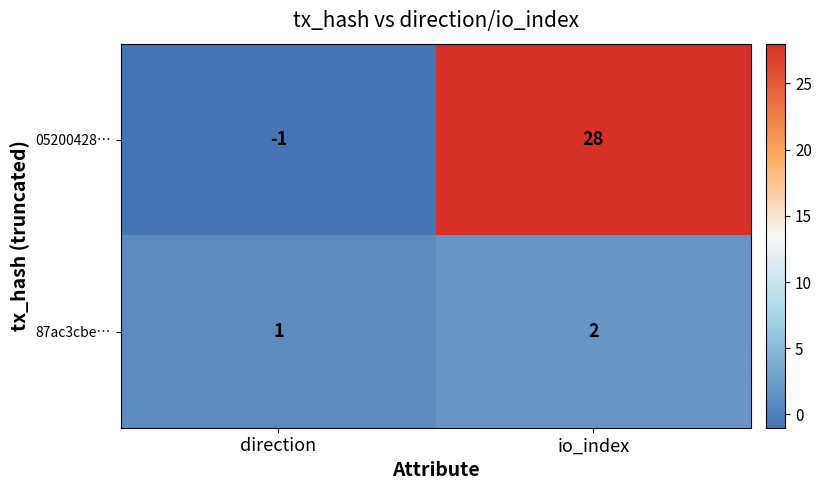

Rank the series by their average value, from lowest to highest.

87ac3cbe…, 05200428…